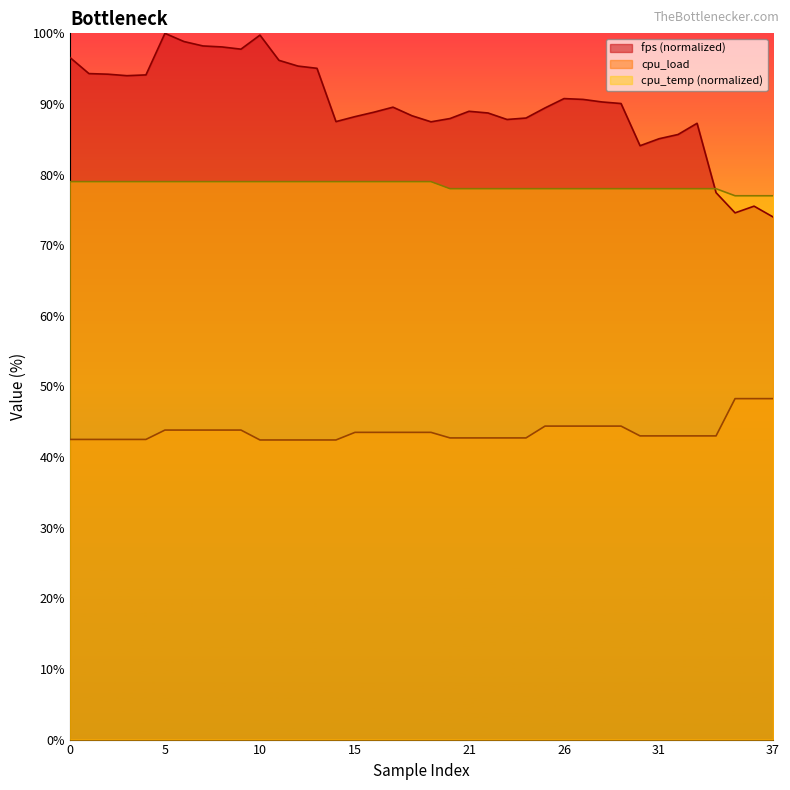

Which has a higher value, 33 or 8?

8